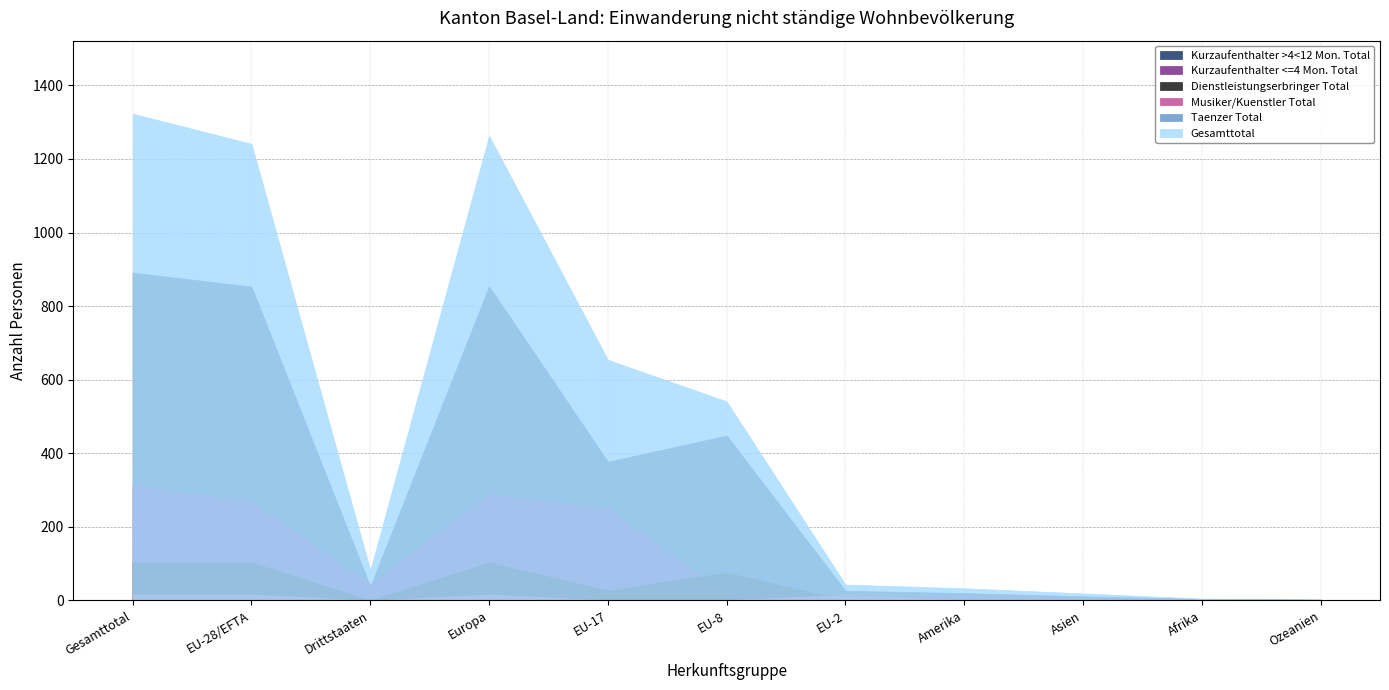

What is the sum of the Kurzaufenthalter <=4 Mon. Total values at EU-8 and Drittstaaten?

60